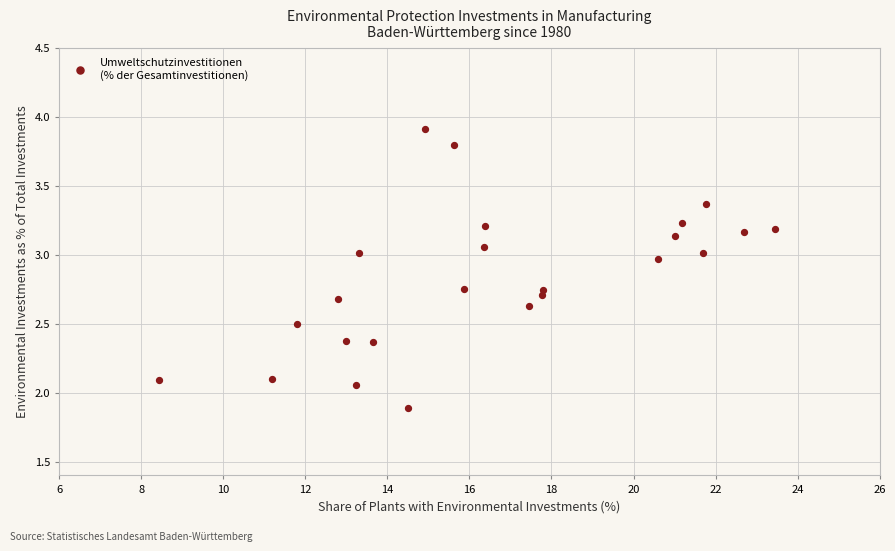

What is the range of X values (max minus min)?

15.0